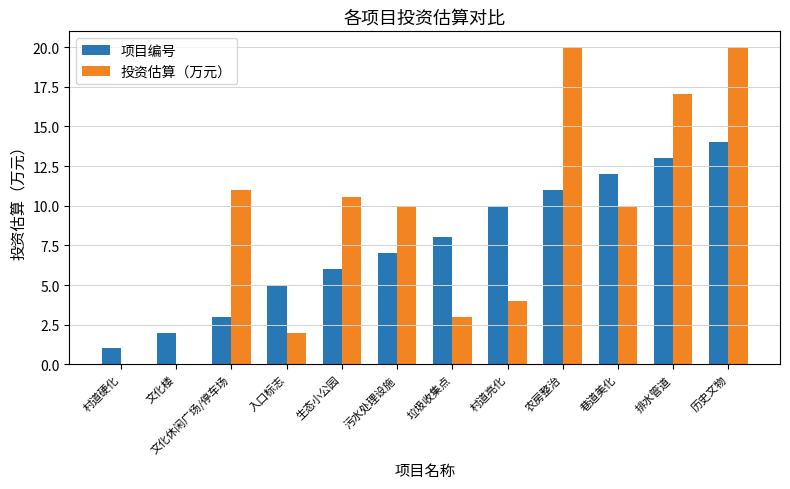

Reading left to right, what are all the values shown in this chart?

项目编号: 1.0	2.0	3.0	5.0	6.0	7.0	8.0	10.0	11.0	12.0	13.0	14.0
投资估算（万元）: 0.0	0.0	11.0	2.0	10.5	10.0	3.0	4.0	20.0	10.0	17.0	20.0